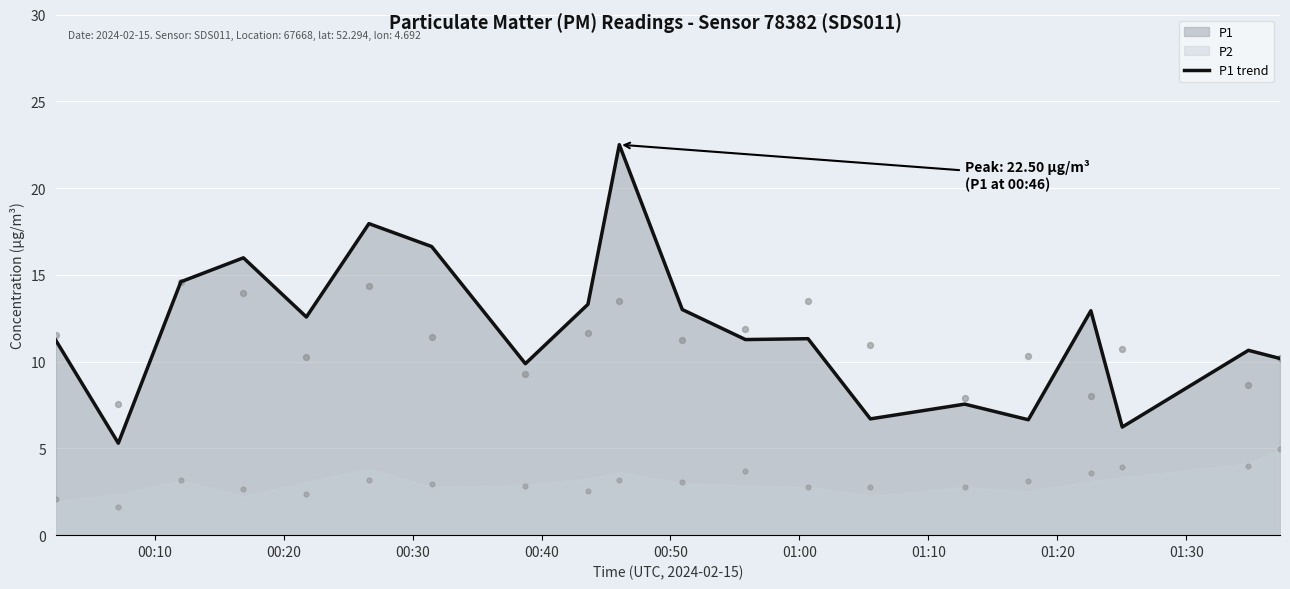

What is the highest value of the P1 trend series?

22.5